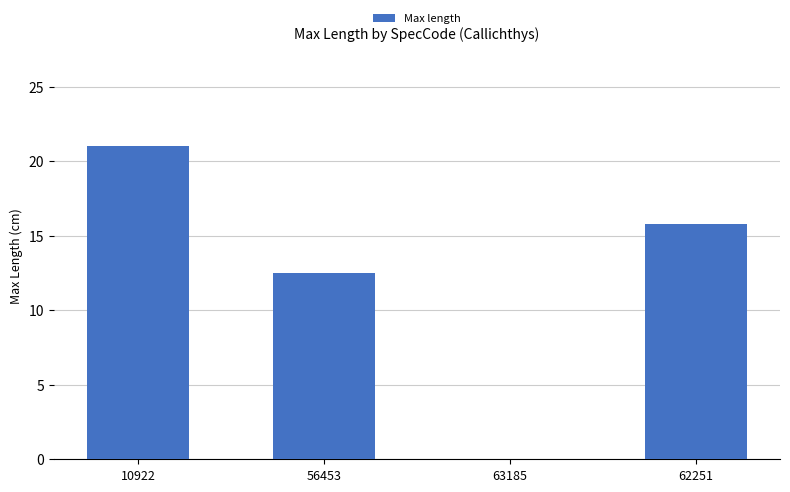

How many distinct data groups are displayed?

1